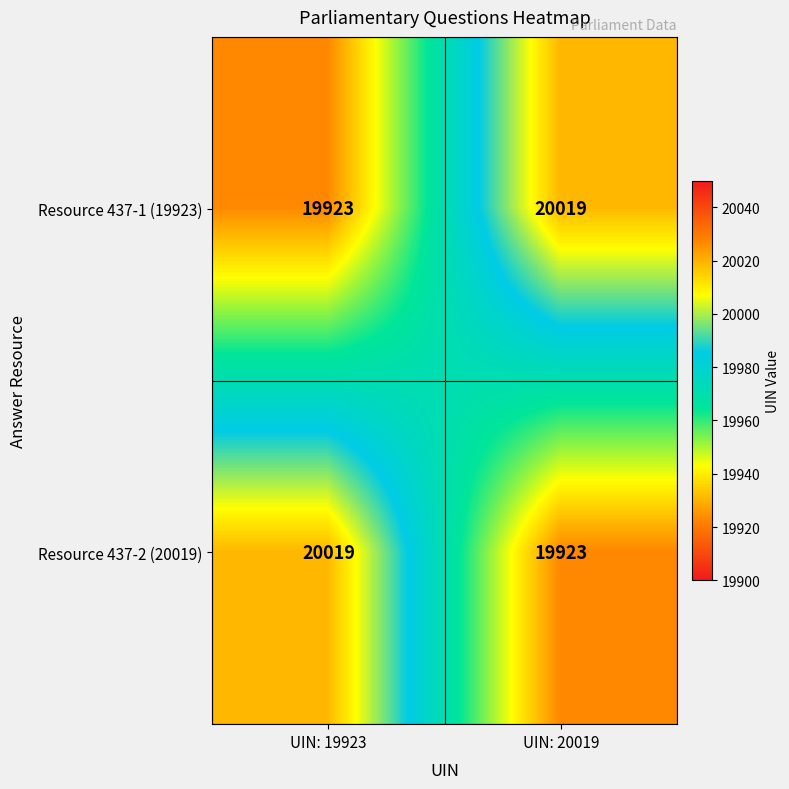

What is the difference between the highest and lowest values at UIN: 20019?

96